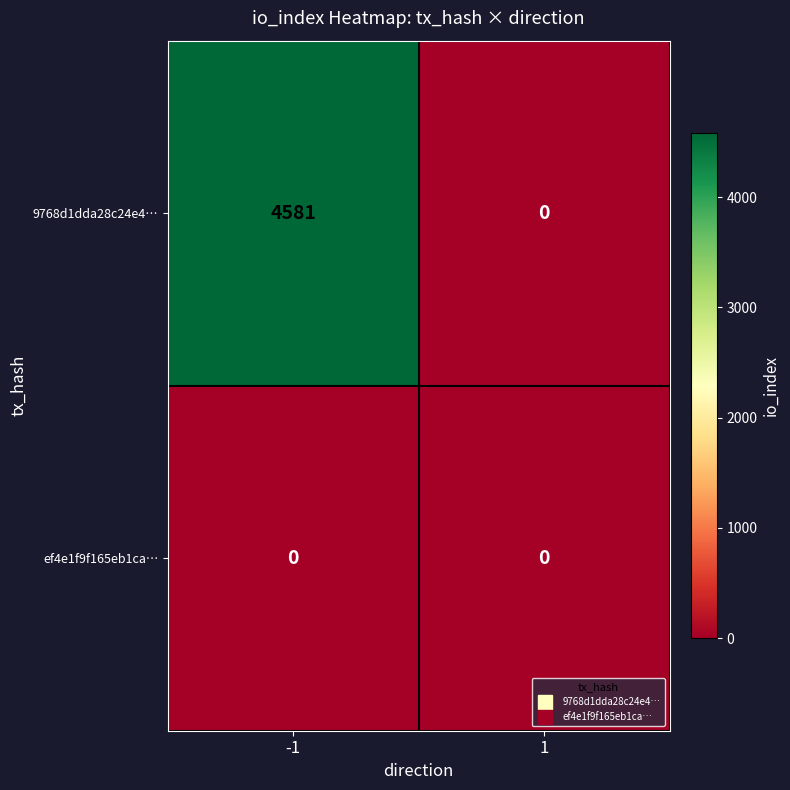

Which series has the largest total across all categories?

9768d1dda28c24e4…